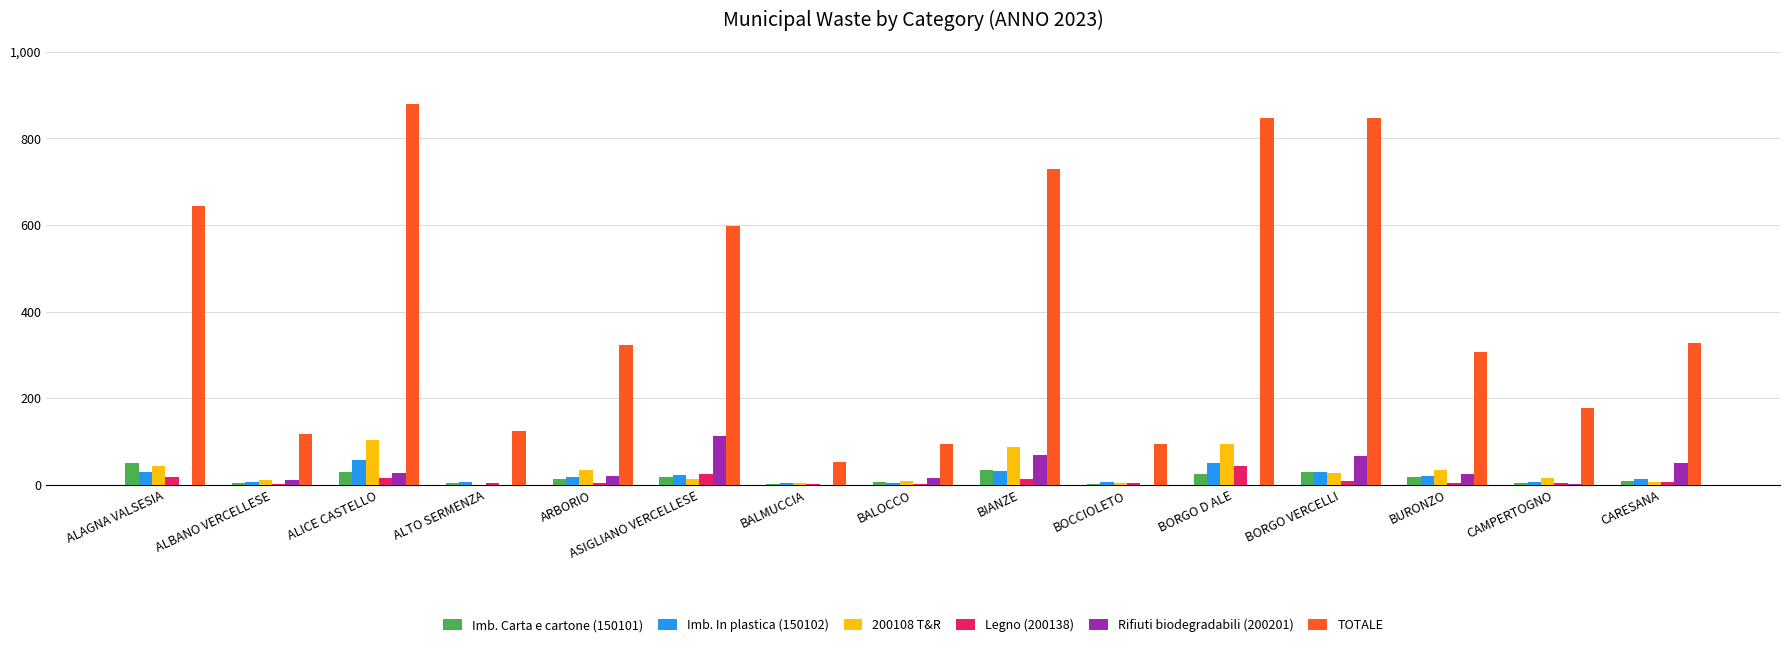

Is it true that Rifiuti biodegradabili (200201) equals 1.4 at CAMPERTOGNO?

True